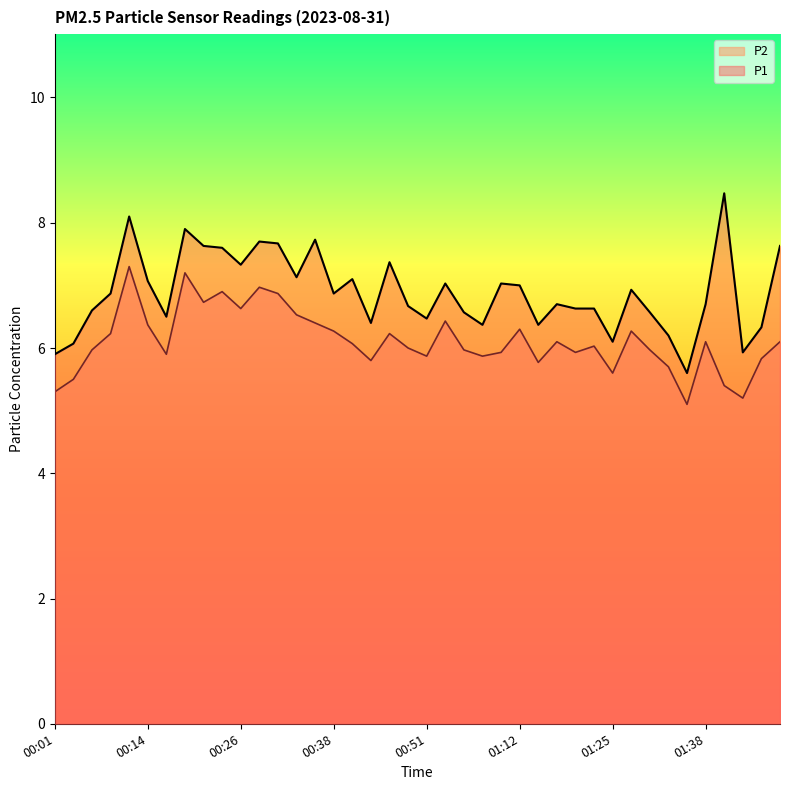

What is the average value of the P2 series?

6.1